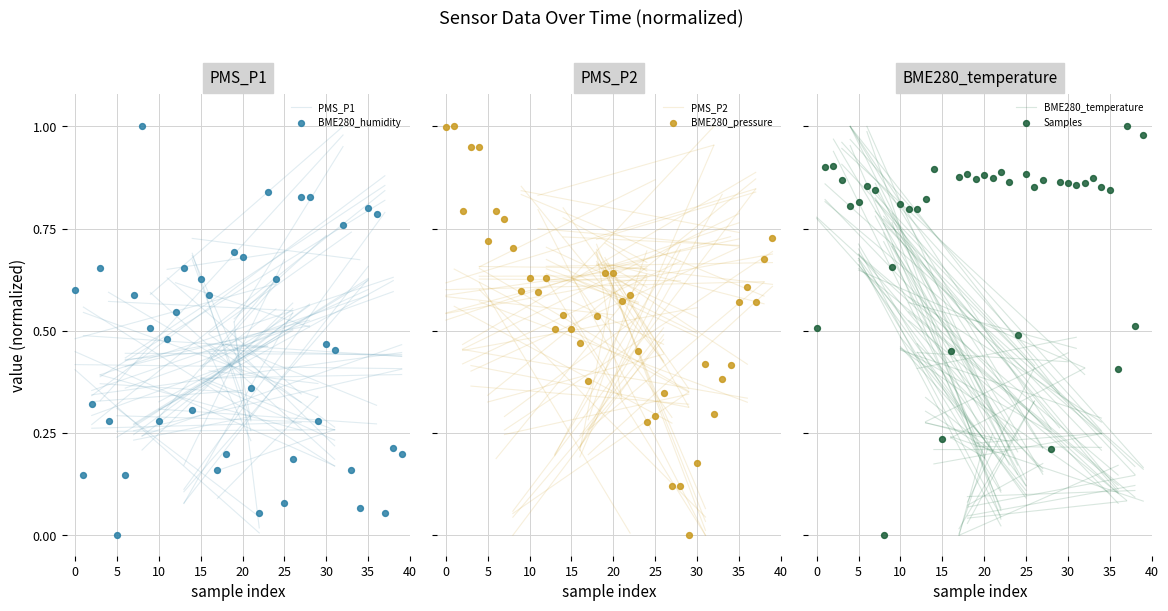

Which series contains the highest Y value?

BME280_humidity